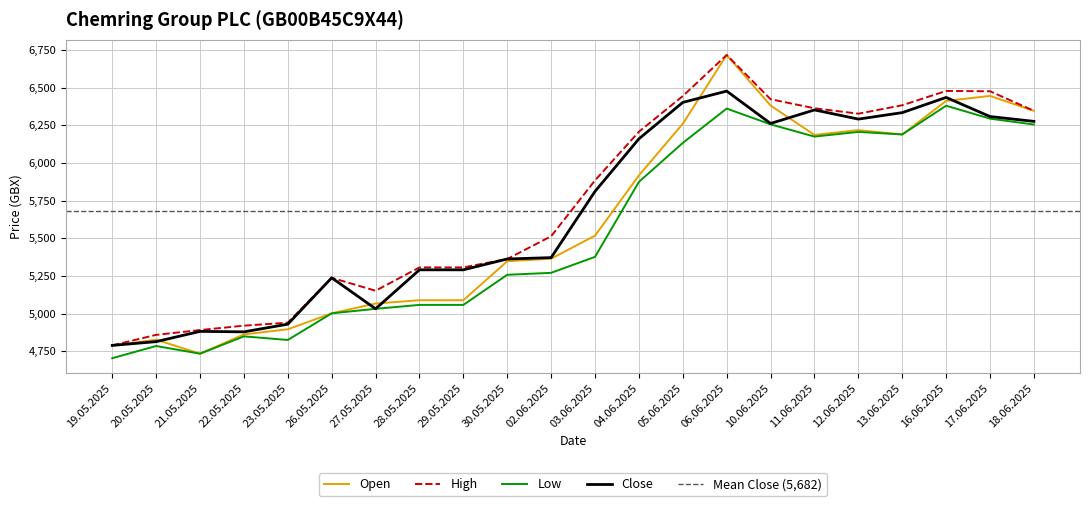

True or false: Close has a value of 7299 at 29.05.2025.

False